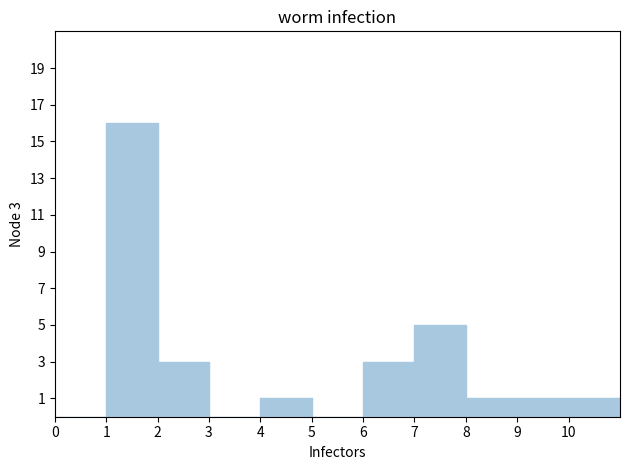

Which range on the x-axis has the tallest bar?

1 to 2